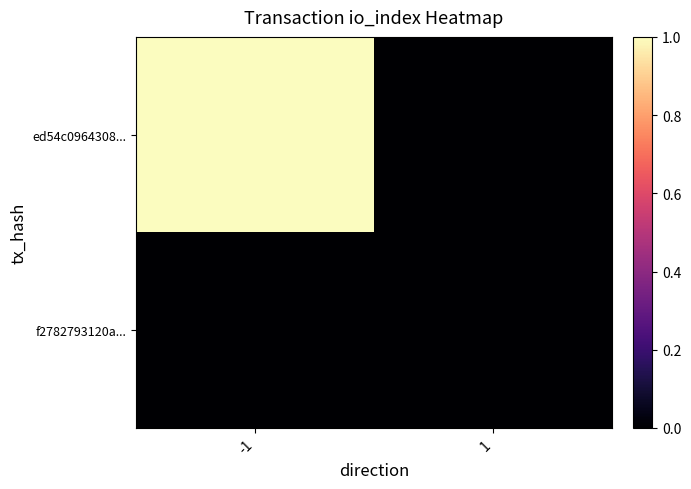

List the series in order of their overall mean, highest first.

ed54c0964308..., f2782793120a...